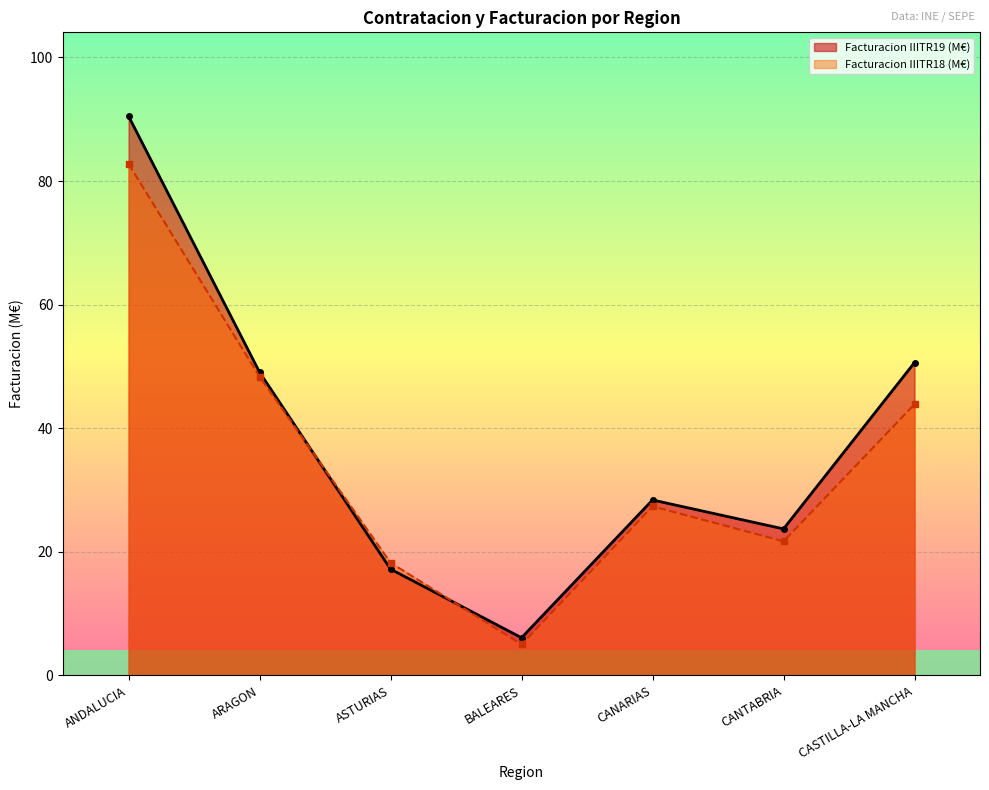

At which category is the sum across all series the highest?

ANDALUCIA